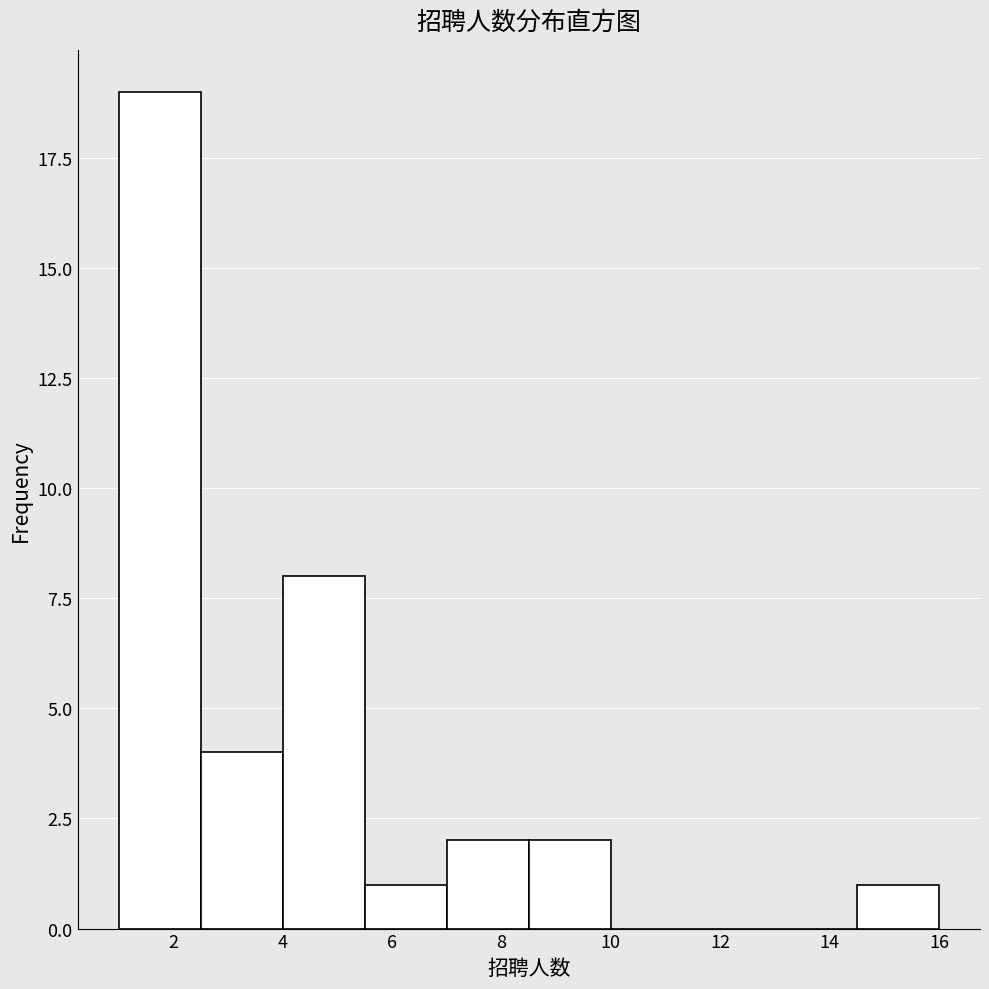

Reading left to right, transcribe this chart: for each bar, give the range it covers on the x-axis and its height. Neither the bar edges nor the heights are printed on the chart, so give them approximately, as read against the axes.

1.0 to 2.5: 19
2.5 to 4.0: 4
4.0 to 5.5: 8
5.5 to 7.0: 1
7.0 to 8.5: 2
8.5 to 10.0: 2
10.0 to 11.5: 0
11.5 to 13.0: 0
13.0 to 14.5: 0
14.5 to 16.0: 1